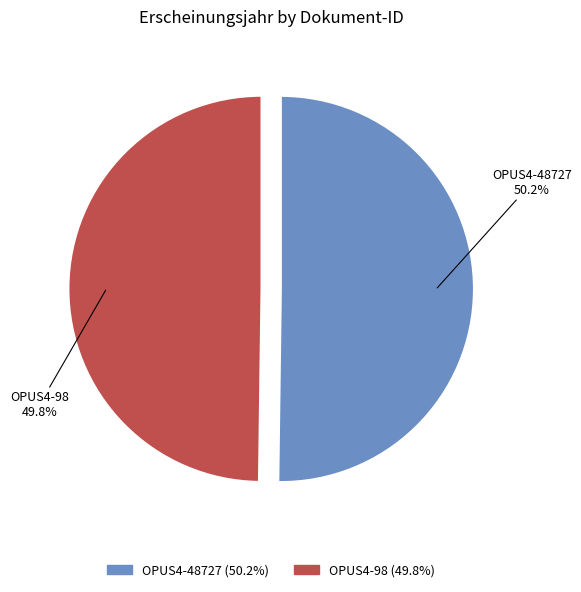

Count the number of slices in the pie.

2